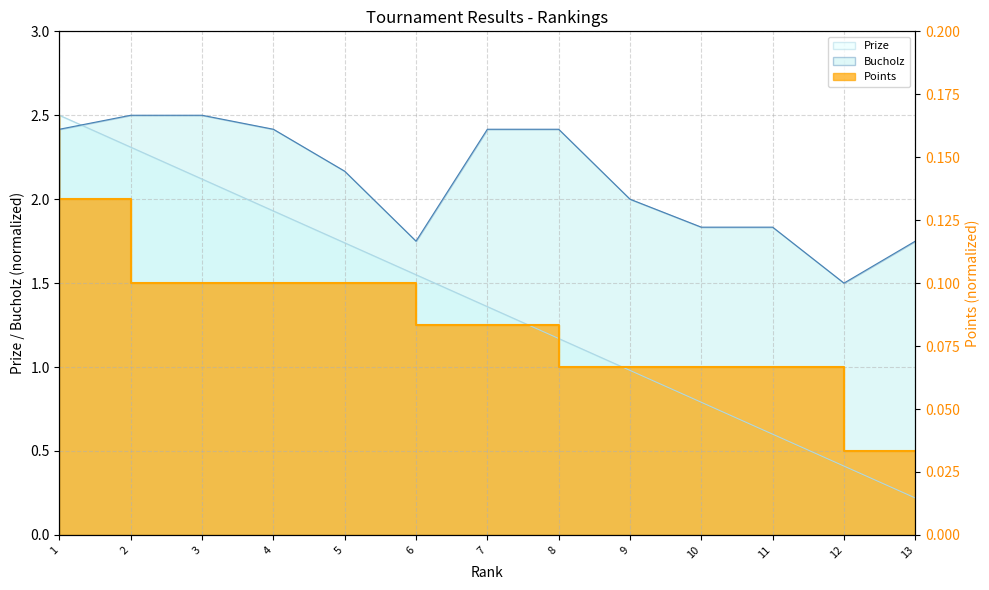

What is the sum of all Points values?

17.5